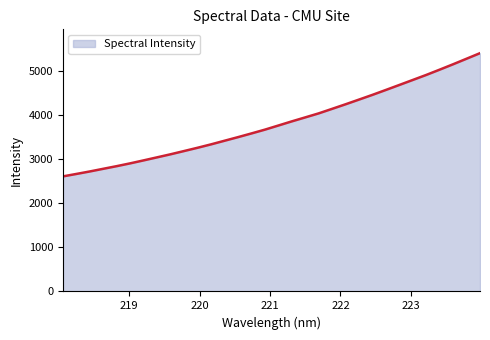

How many series are shown in this chart?

1